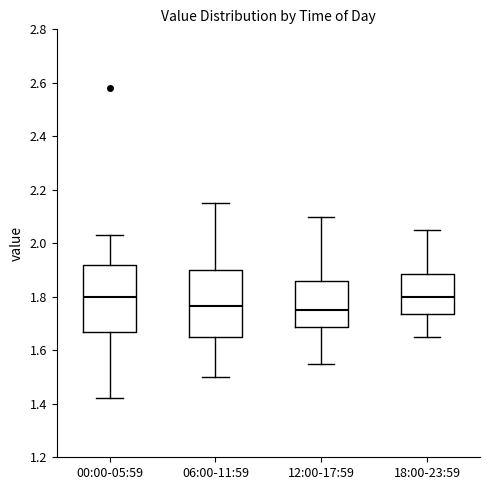

Where is the lower edge of the box for 00:00-05:59 on the y-axis? The values are not printed on the chart, so give them approximately, as read against the axis.

1.68